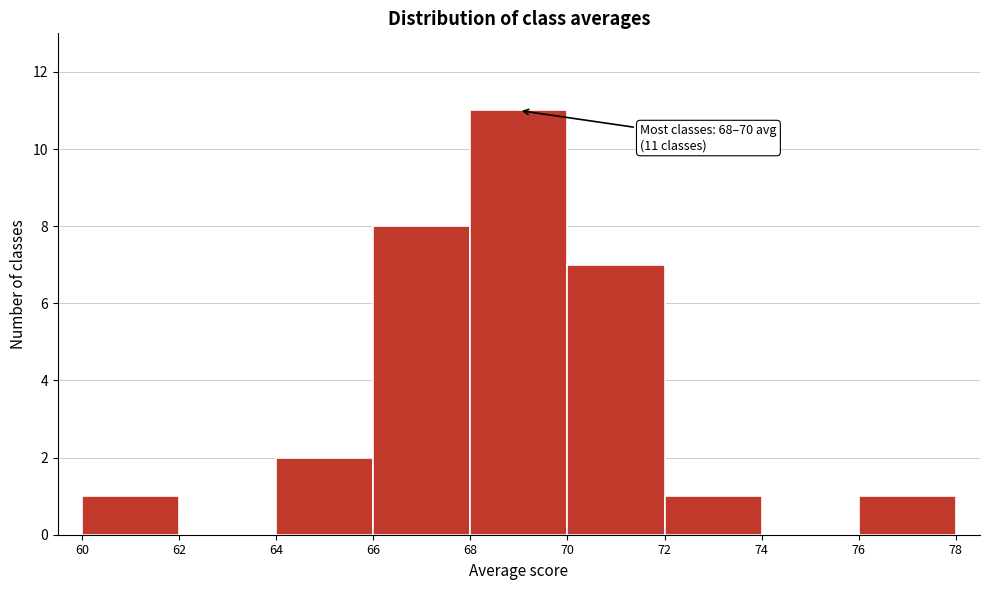

Over which range of the x-axis is the bar tallest?

68 to 70